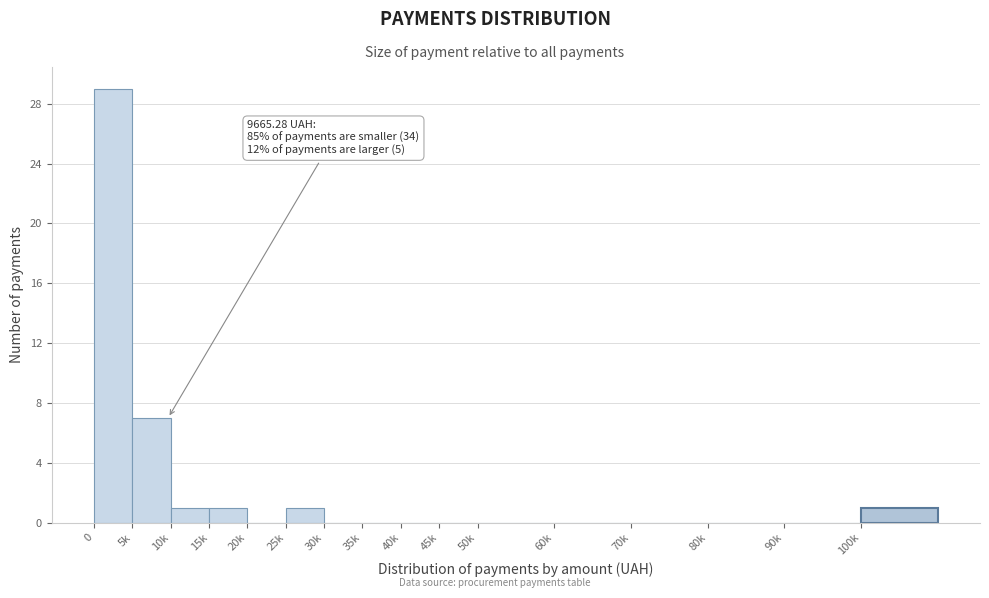

Reading left to right, transcribe all the data shown in this chart.

0=29	5k=7	10k=1	15k=1	20k=0	25k=1	30k=0	35k=0	40k=0	45k=0	50k=0	60k=0	70k=0	80k=0	90k=0	100k=1